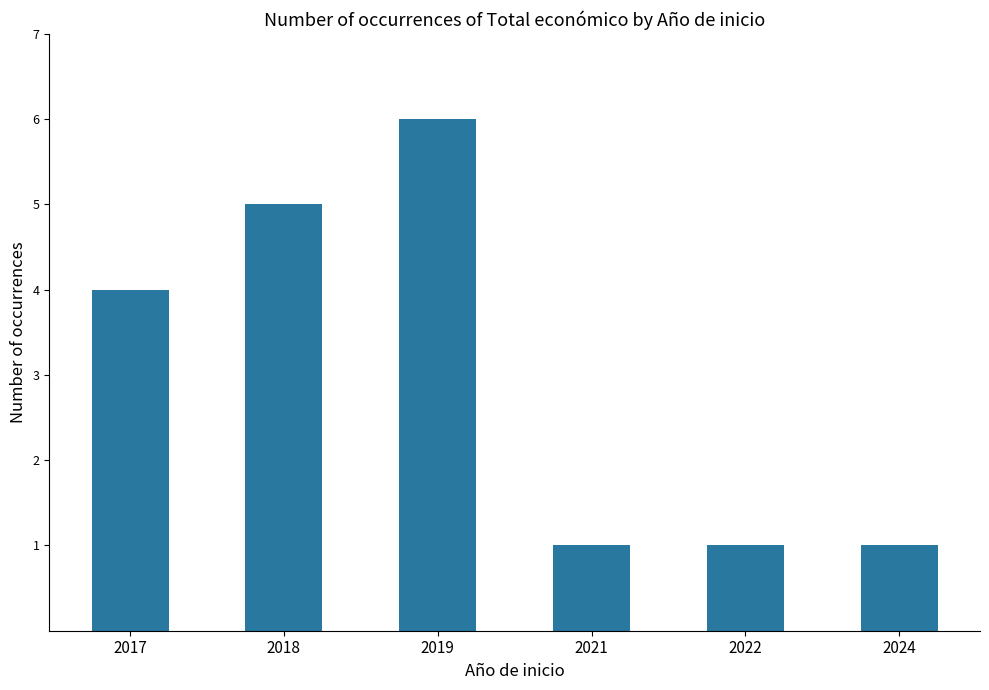

What is the change in value from 2019 to 2022?

-5